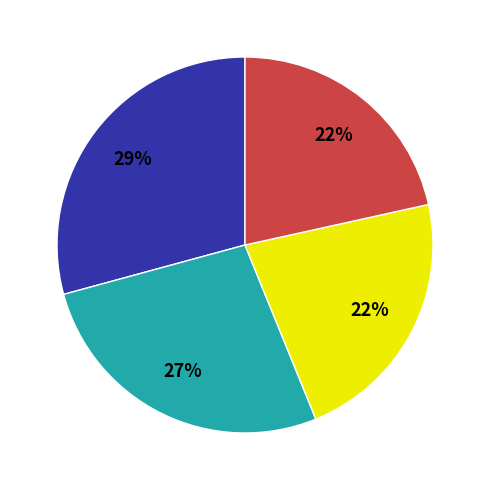

To the nearest percent, what is the average slice percentage?

25%